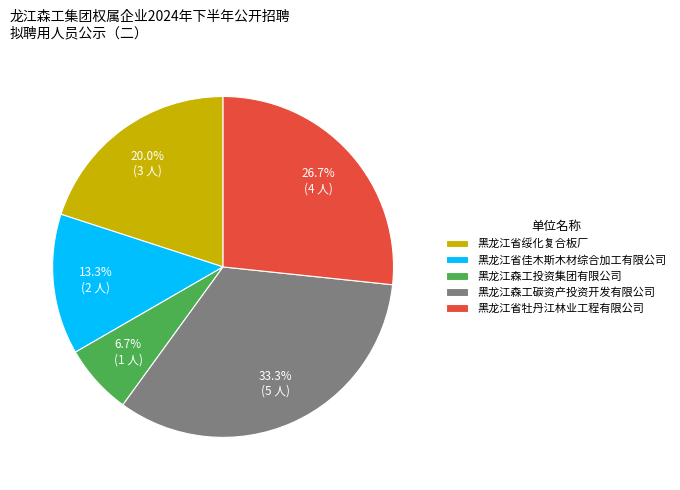

To the nearest percent, what is the combined percentage of 黑龙江省绥化复合板厂 and 黑龙江森工投资集团有限公司?

27%